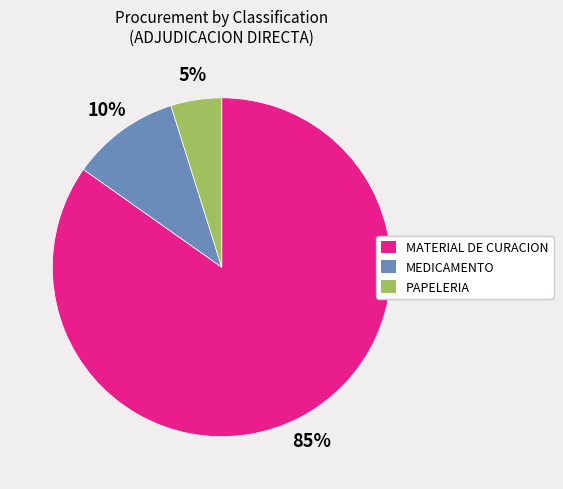

Between PAPELERIA and MEDICAMENTO, which is larger?

MEDICAMENTO